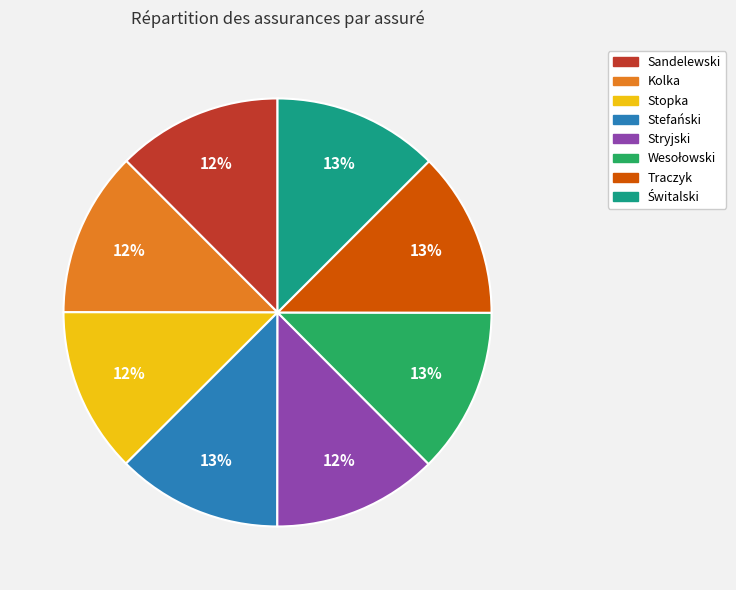

Does Kolka account for over 50% of the chart?

No